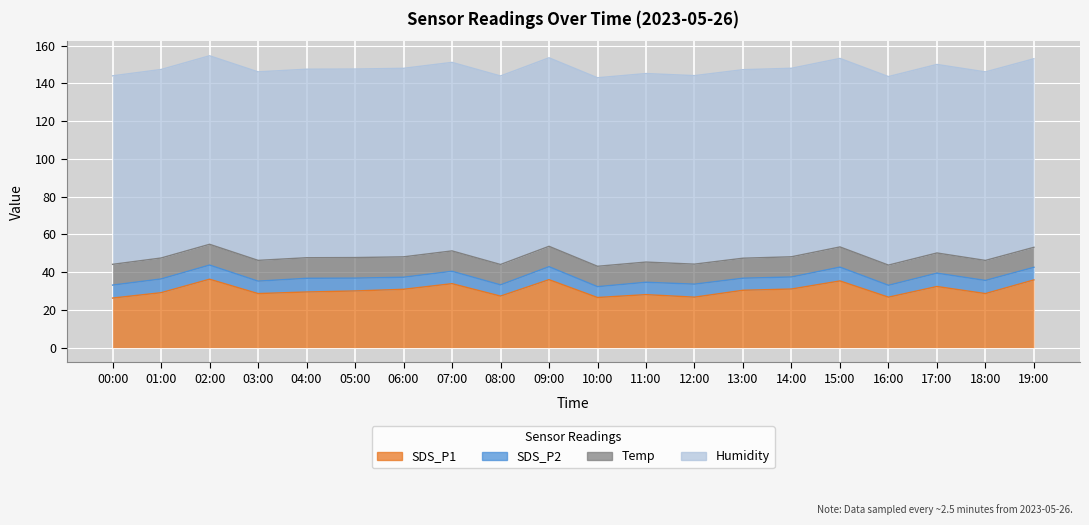

Which category has the lowest value across all series?

10:00